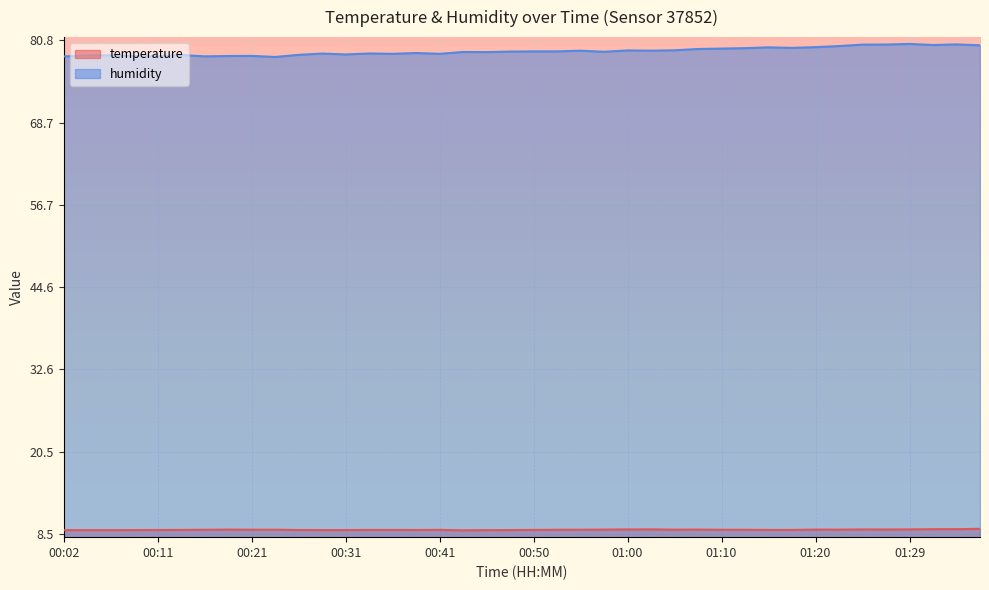

What is the value of the temperature point at the 3rd from the left?

9.0